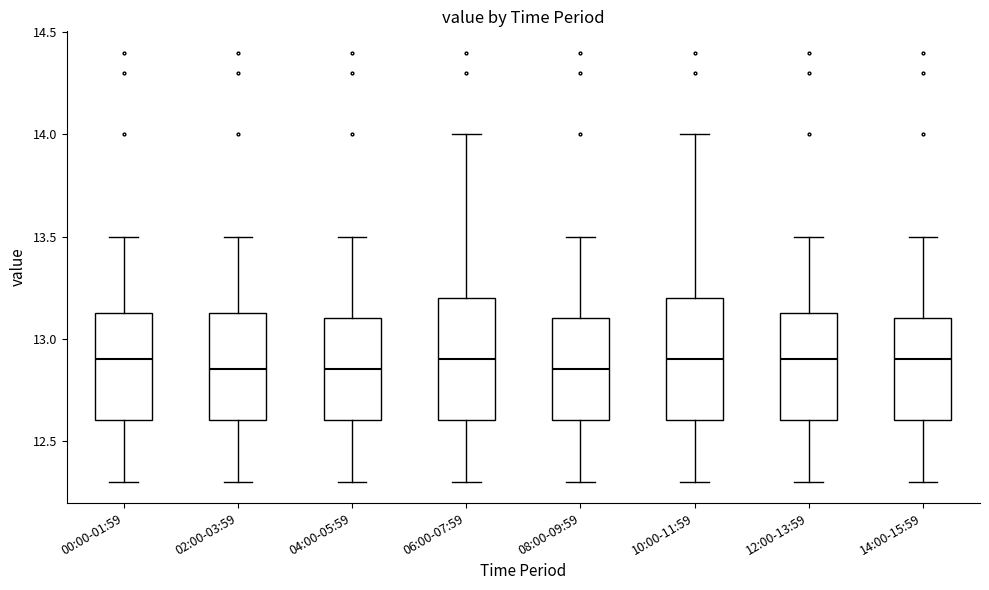

Reading left to right, transcribe this box plot: for each box, give where its median line is, the range the box spans, and where its two whiskers end, as read against the y-axis. The values are not printed on the chart, so give them approximately, as read against the axis.

00:00-01:59: median 12.90, box 12.60 to 13.15, whiskers 12.30 to 13.50
02:00-03:59: median 12.85, box 12.60 to 13.15, whiskers 12.30 to 13.50
04:00-05:59: median 12.85, box 12.60 to 13.10, whiskers 12.30 to 13.50
06:00-07:59: median 12.90, box 12.60 to 13.20, whiskers 12.30 to 14.00
08:00-09:59: median 12.85, box 12.60 to 13.10, whiskers 12.30 to 13.50
10:00-11:59: median 12.90, box 12.60 to 13.20, whiskers 12.30 to 14.00
12:00-13:59: median 12.90, box 12.60 to 13.15, whiskers 12.30 to 13.50
14:00-15:59: median 12.90, box 12.60 to 13.10, whiskers 12.30 to 13.50